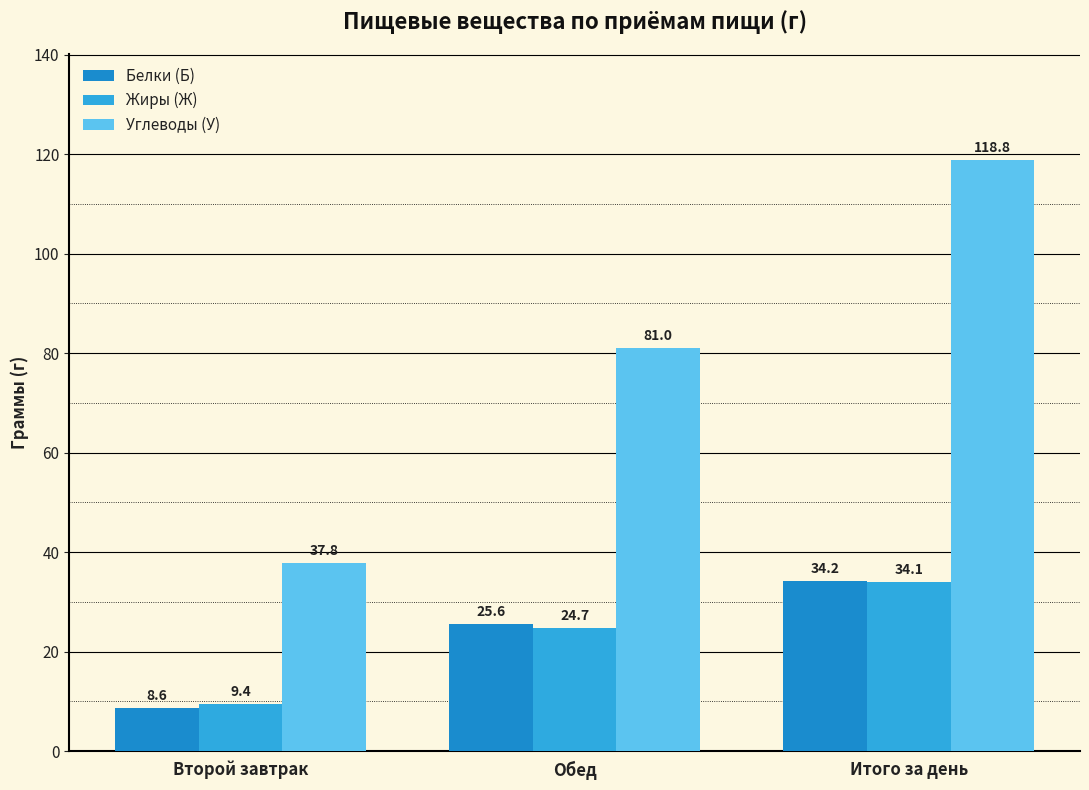

How many bars are there in total?

9